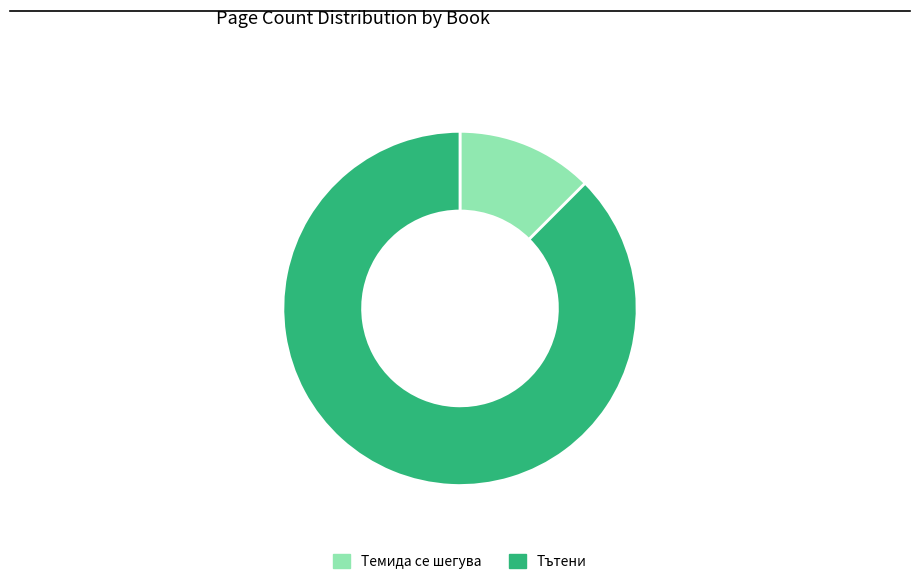

Does any single category account for the majority?

Yes